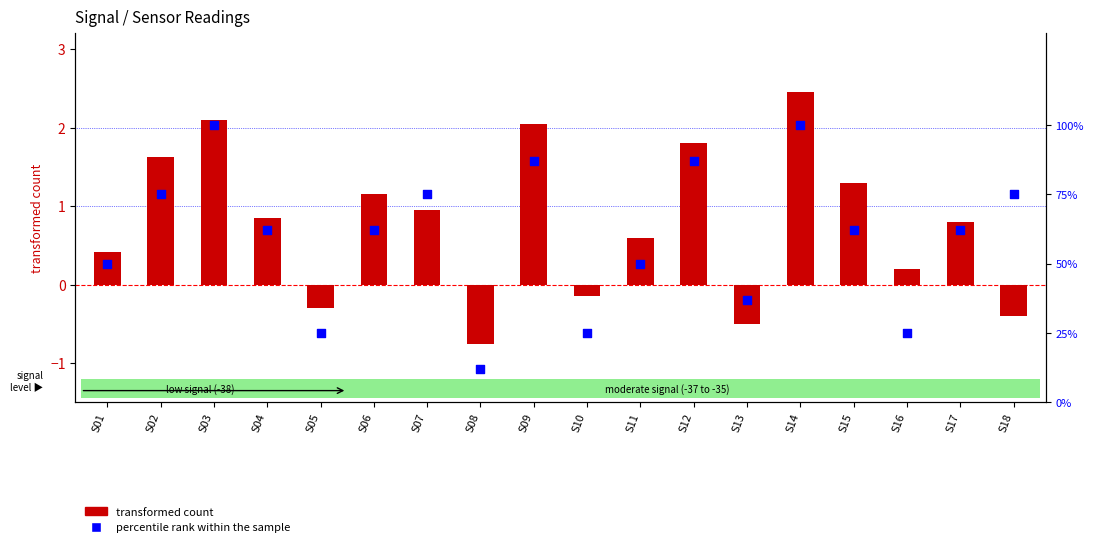

At how many categories does at least one series exceed 59?

11